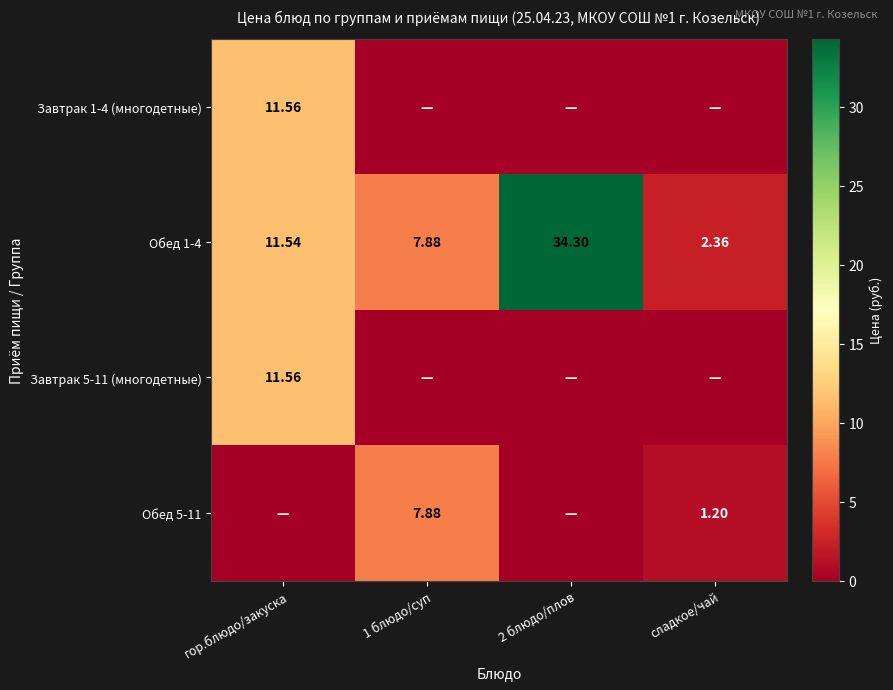

Where is Обед 1-4 nearest to the value 18?

гор.блюдо/закуска